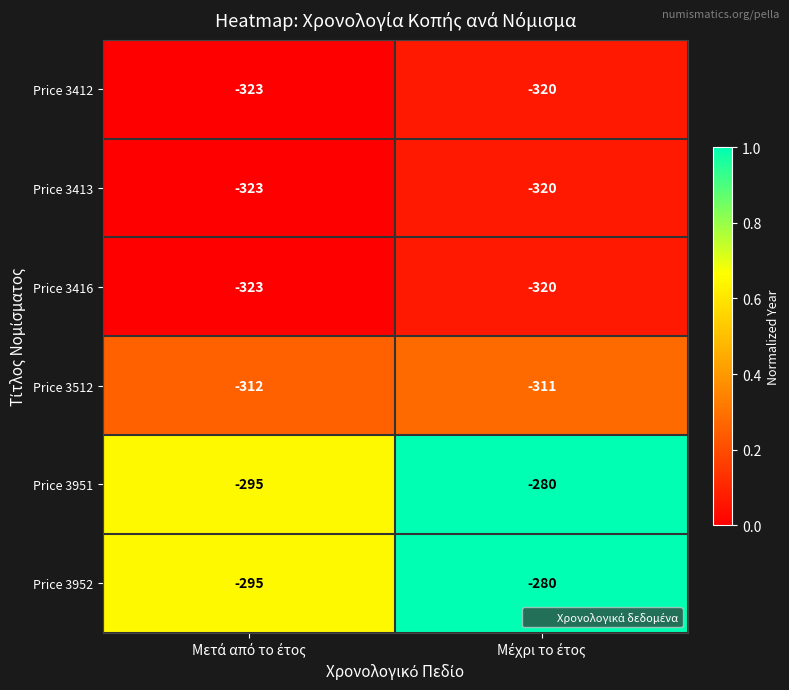

What is the sum of all Price 3512 values?

-623